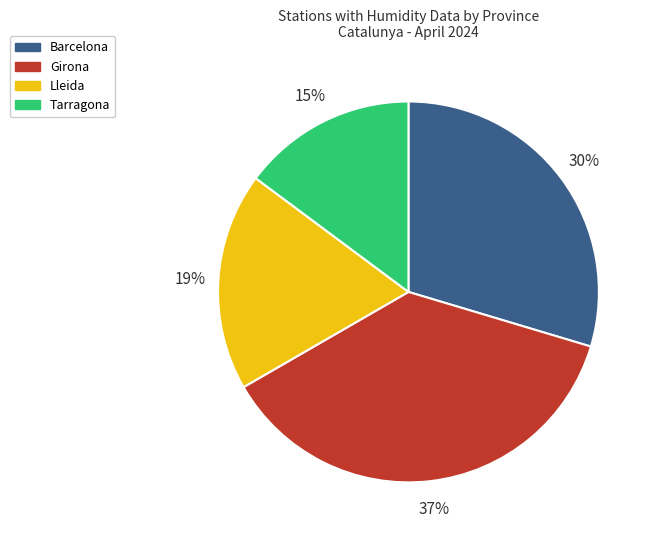

To the nearest percent, what is the average slice percentage?

25%